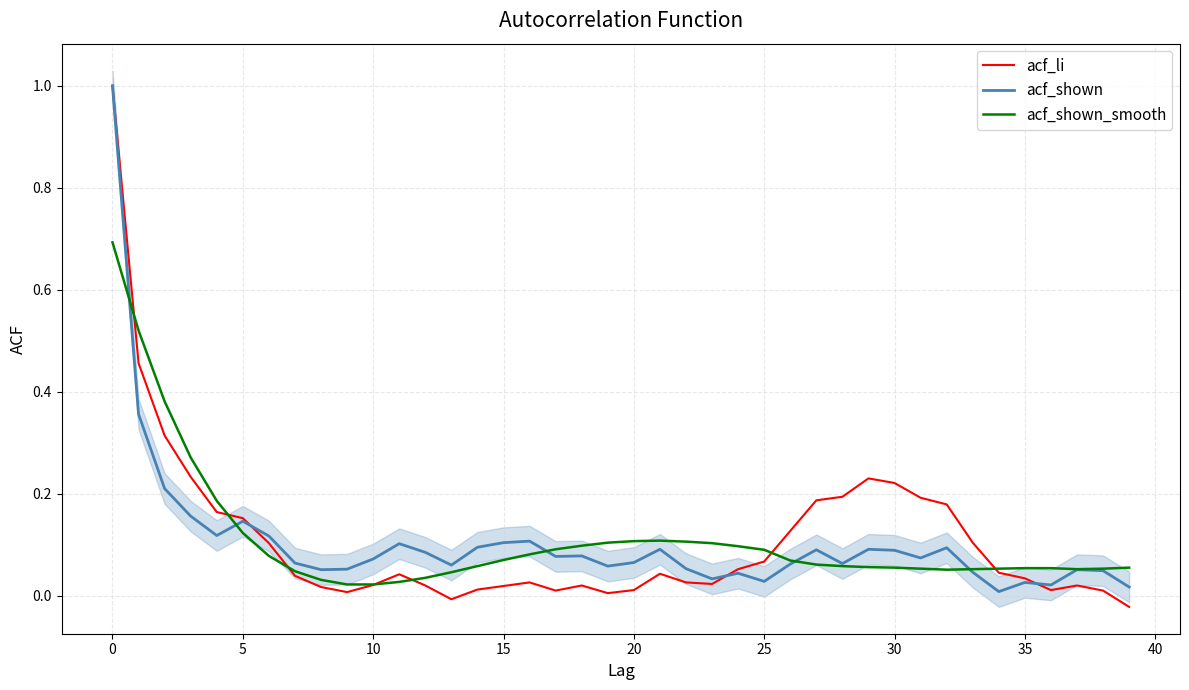

Is the value of acf_shown at 35 greater than the value of acf_shown_smooth at 15?

No